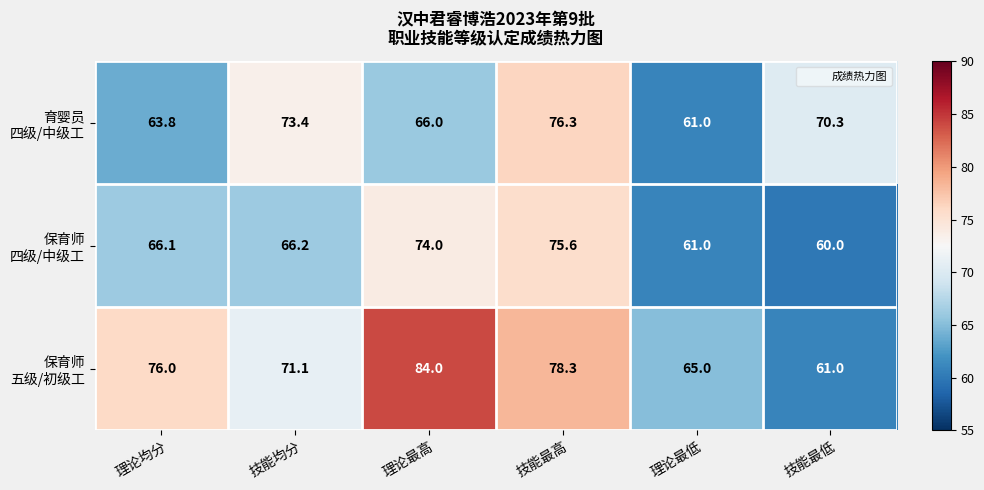

At which category is the sum across all series the highest?

技能最高